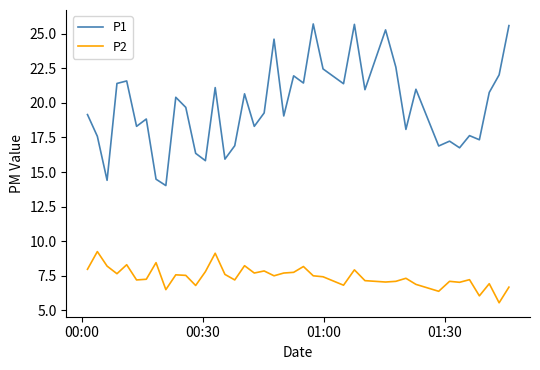

How many lines are shown in the chart?

2